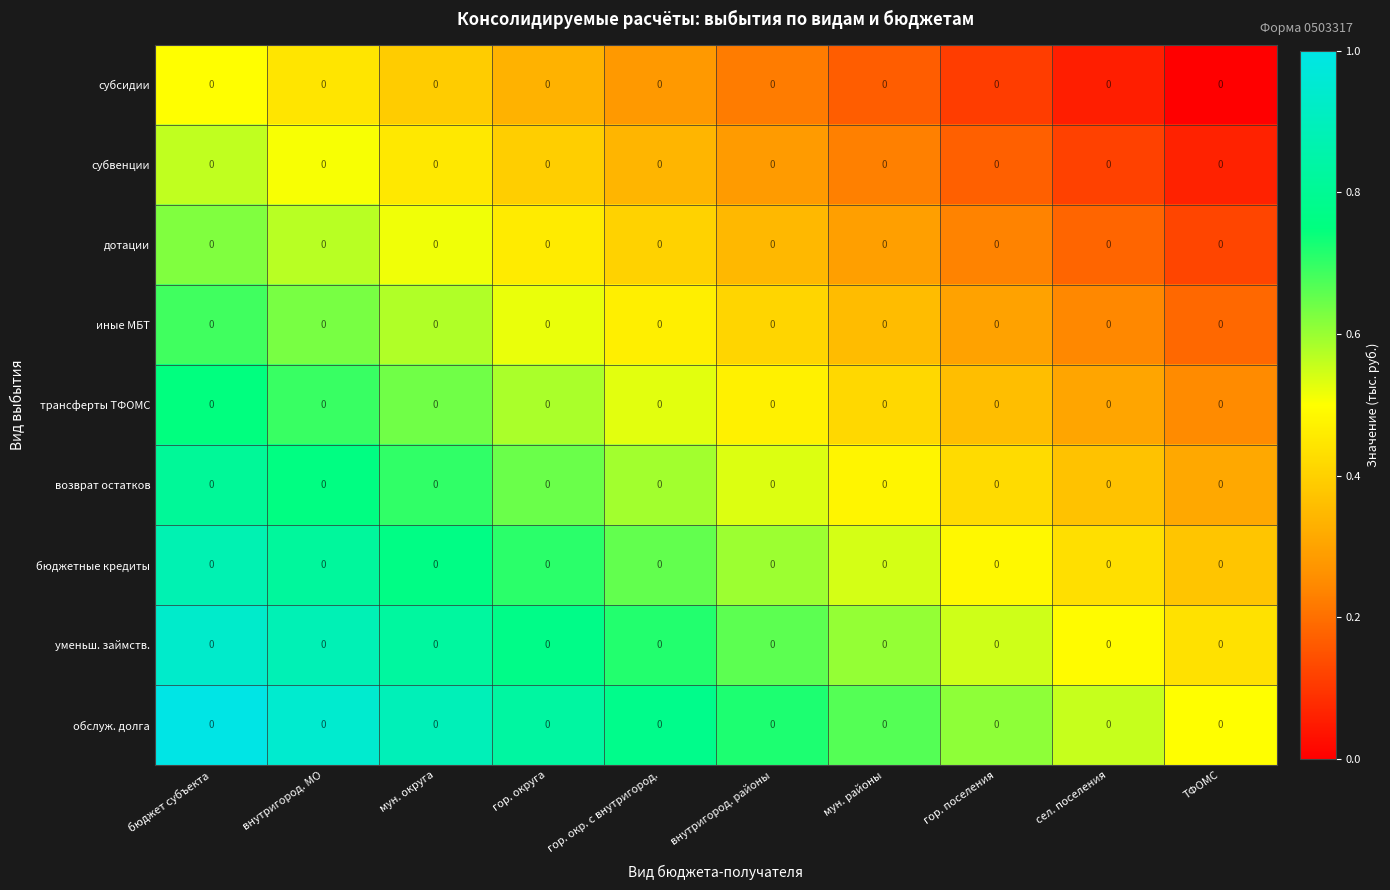

Which has a higher value, ТФОМС or мун. округа?

мун. округа